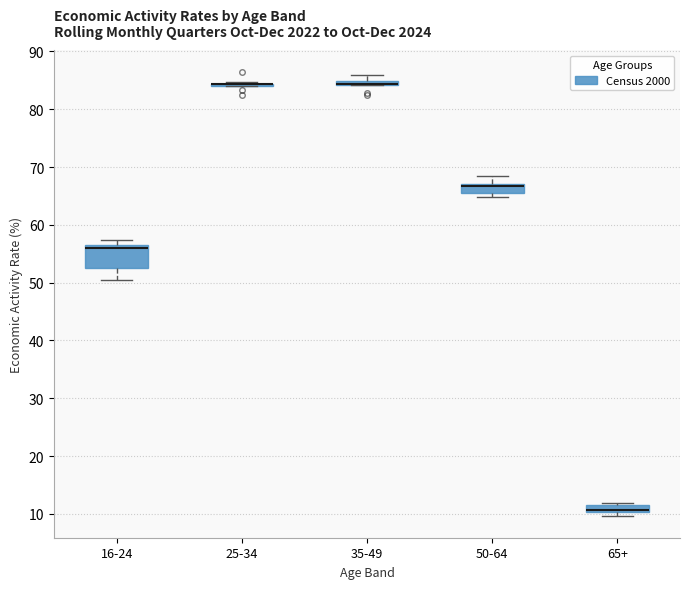

Which box is the tallest, from its lower edge to its upper edge?

16-24